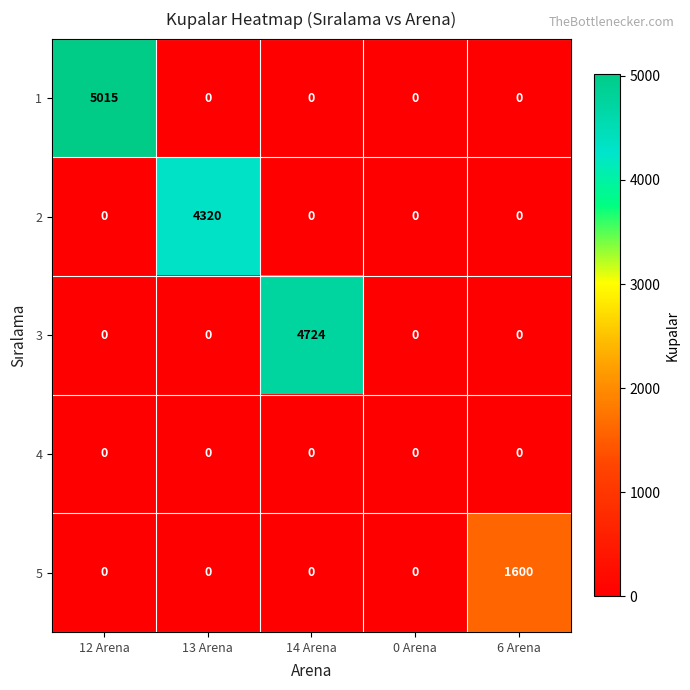

Is it true that 5 equals 756 at 12 Arena?

False